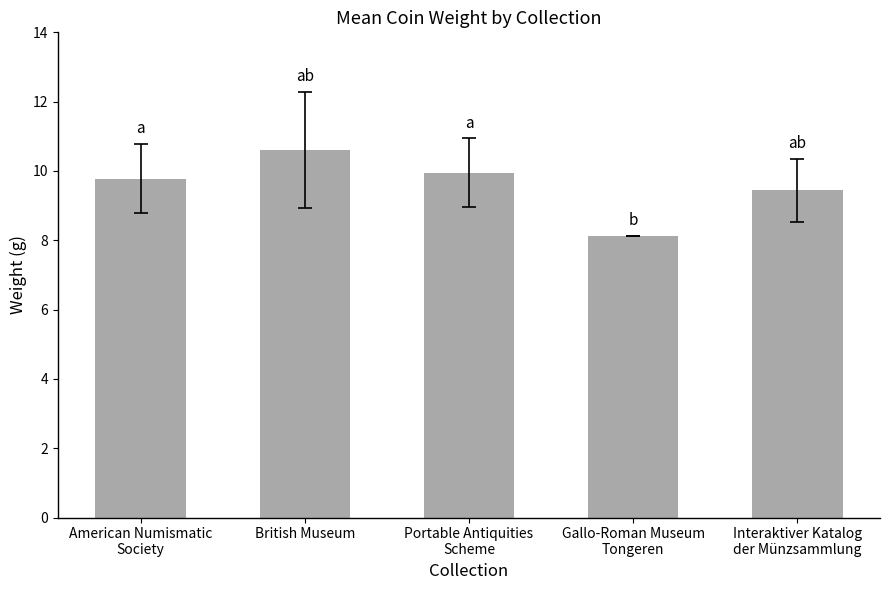

How many distinct data groups are displayed?

1